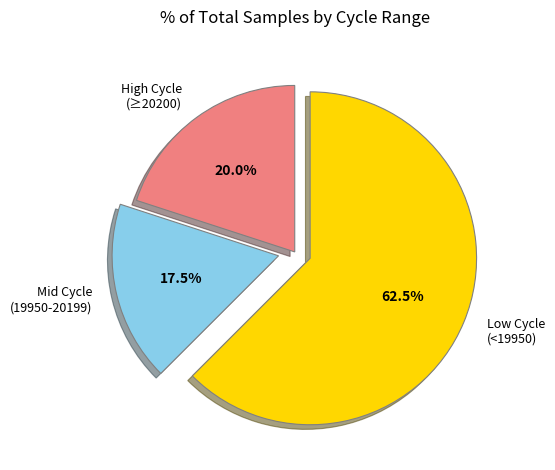

What percentage is NOT represented by High Cycle (≥20200)?

80.0%